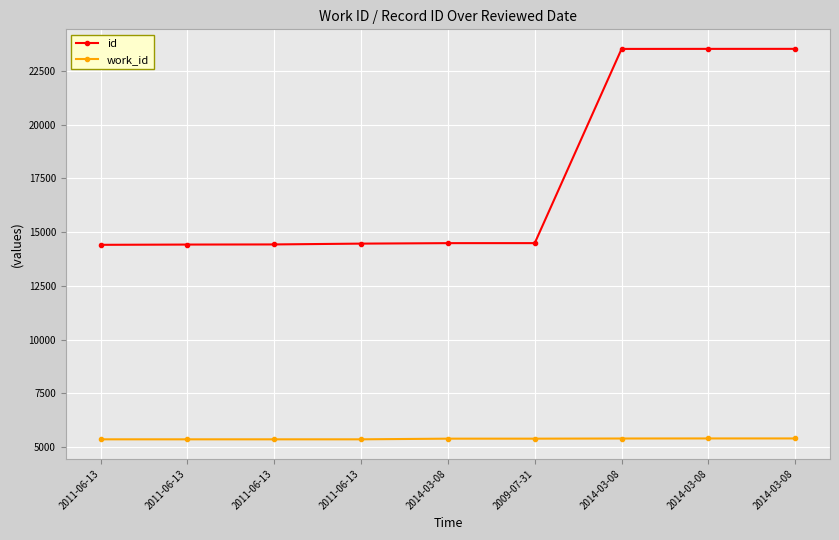

How many distinct data groups are displayed?

2